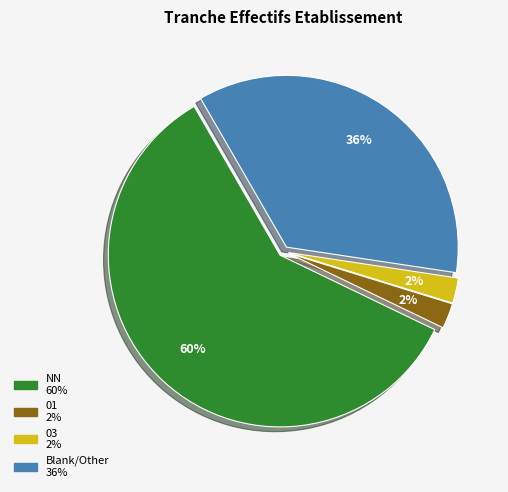

Is there any slice that represents more than half of the pie?

Yes